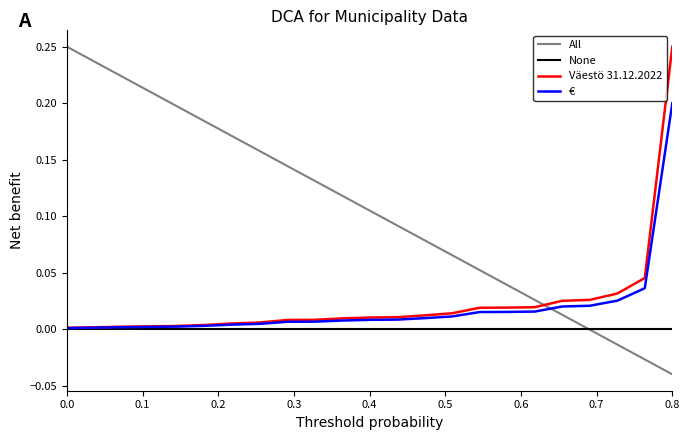

Which series has the largest range (max minus min)?

All